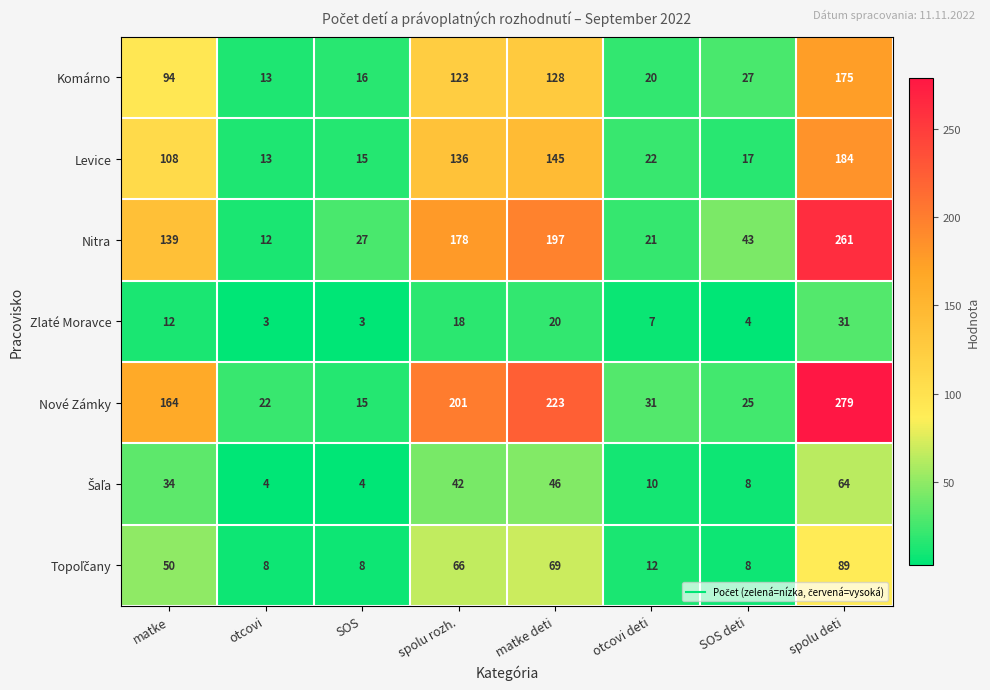

What is the highest value of the Zlaté Moravce series?

31